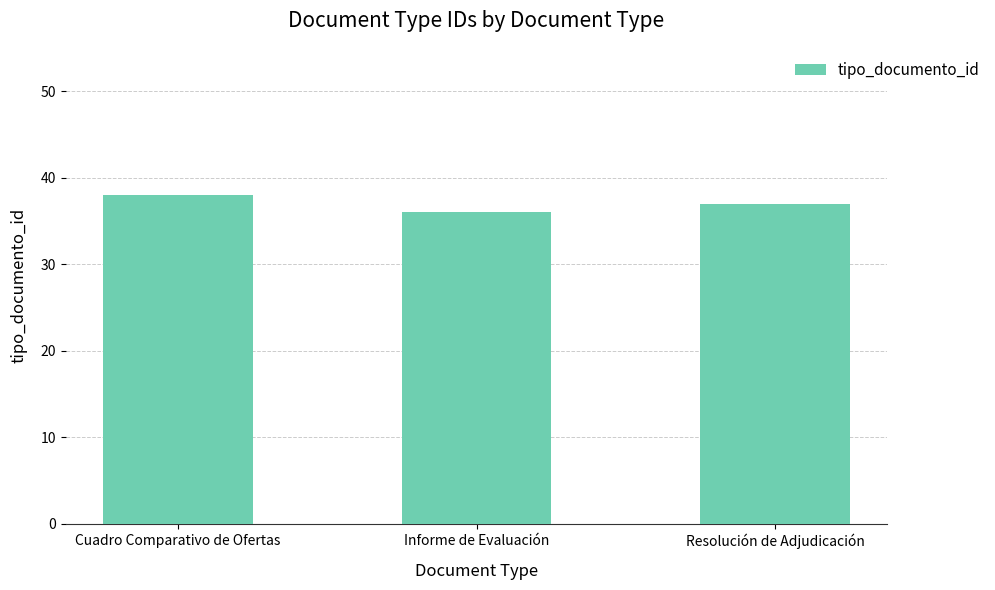

The value at Resolución de Adjudicación is 37. True or false?

True